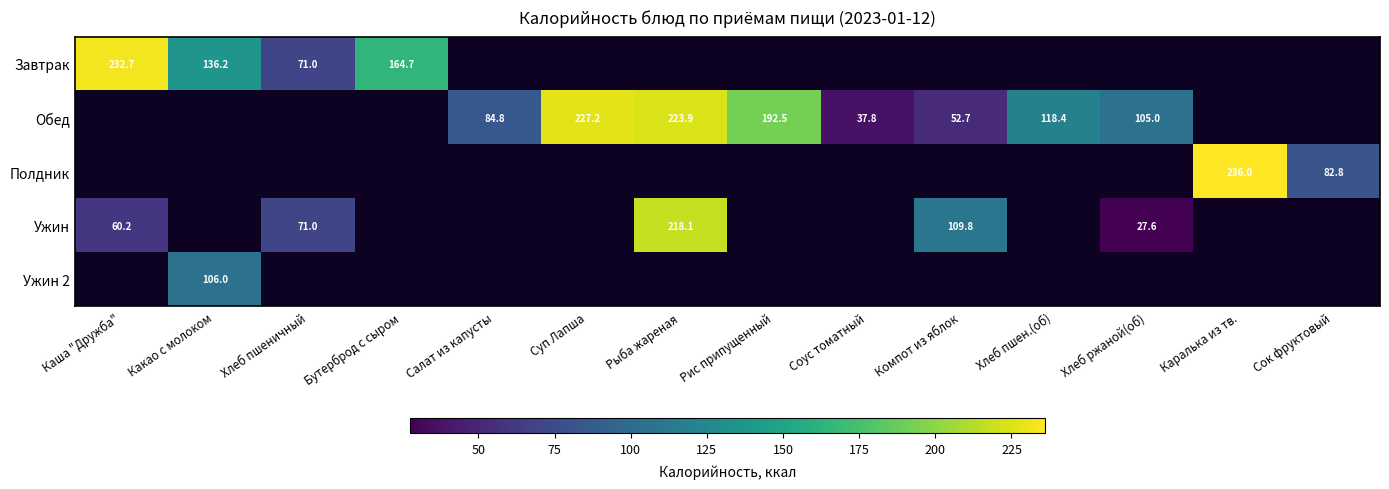

The Завтрак series shows 136.2 at Какао с молоком. True or false?

True